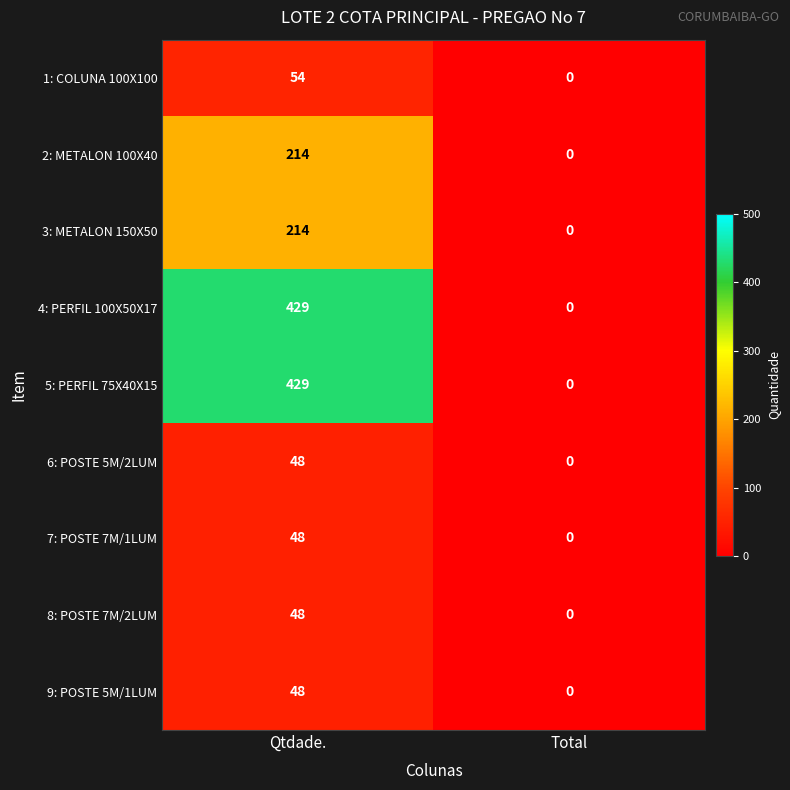

Is it true that 6: POSTE 5M/2LUM equals 48 at Qtdade.?

True